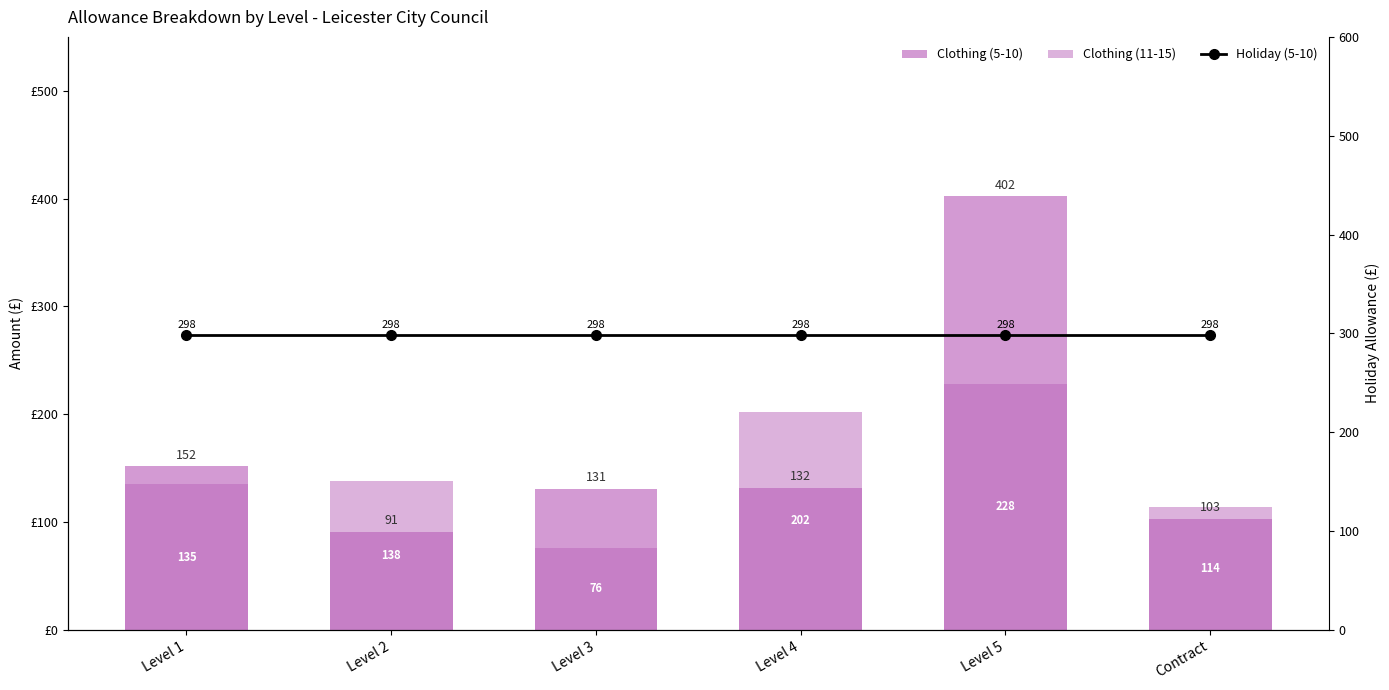

Reading left to right, transcribe all the data shown in this chart.

Clothing (5-10): 152	91	131	132	402	103
Clothing (11-15): 135	138	76	202	228	114
Holiday (5-10): 298	298	298	298	298	298